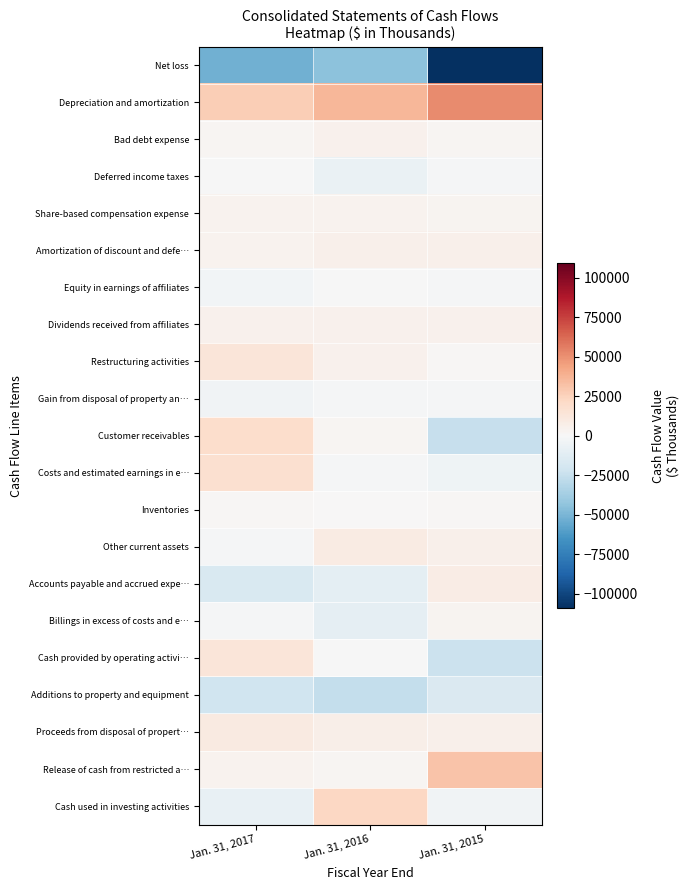

At which category is the sum across all series the highest?

Jan. 31, 2017